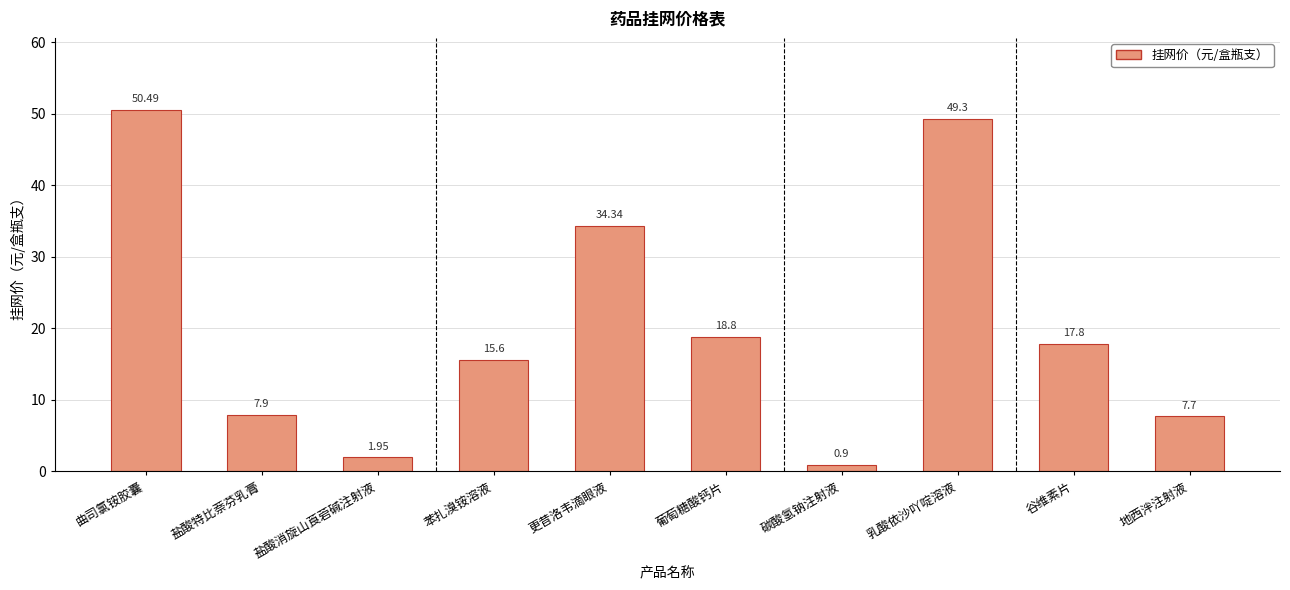

What is the label of the 5th bar from the left?

更昔洛韦滴眼液